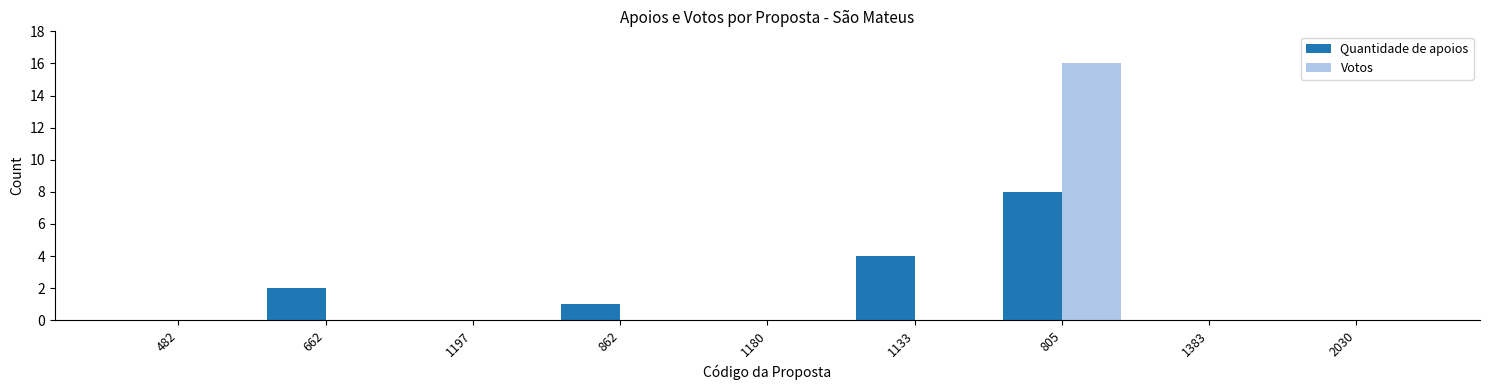

The value of Quantidade de apoios at 1133 is 4. True or false?

True